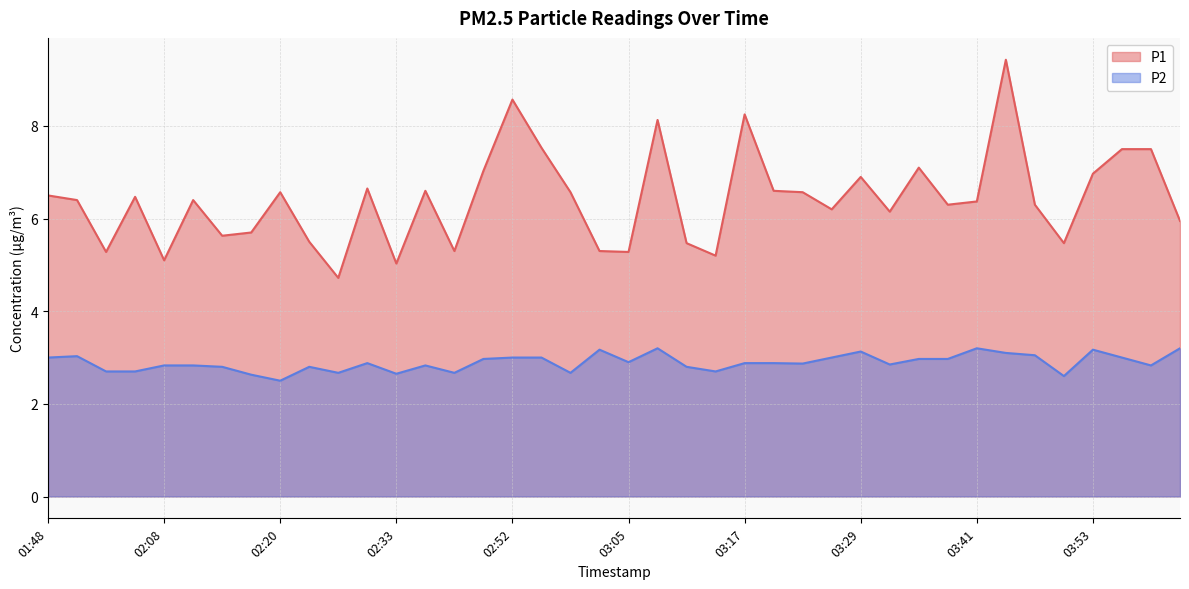

What is the average value of the P2 series?

2.9